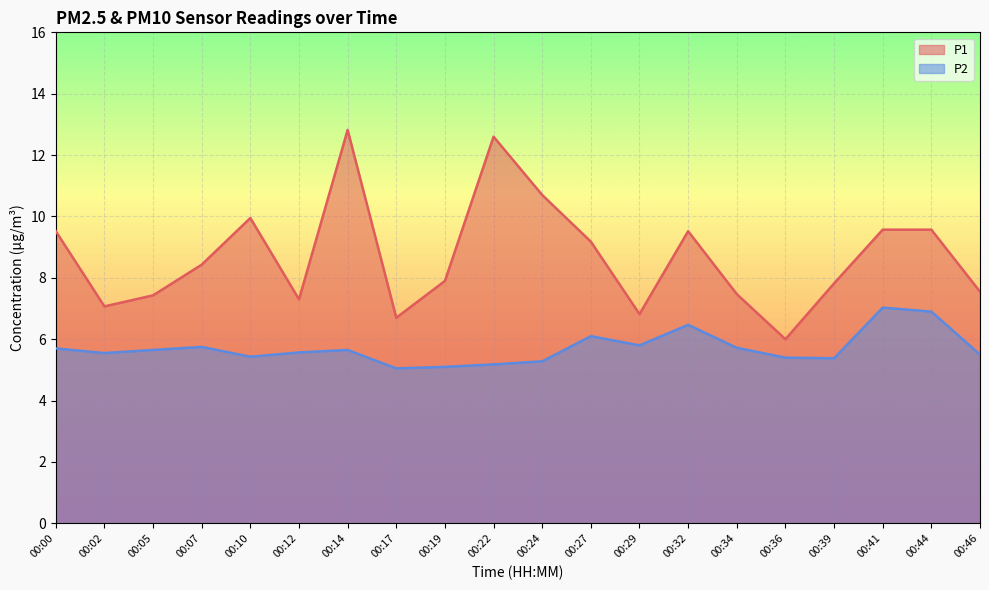

Reading left to right, transcribe all the data shown in this chart.

P1: 9.5	7.1	7.4	8.4	9.9	7.3	12.8	6.7	7.9	12.6	10.7	9.2	6.8	9.5	7.5	6.0	7.8	9.6	9.6	7.5
P2: 5.7	5.5	5.7	5.8	5.4	5.6	5.7	5.0	5.1	5.2	5.3	6.1	5.8	6.5	5.7	5.4	5.4	7.0	6.9	5.5